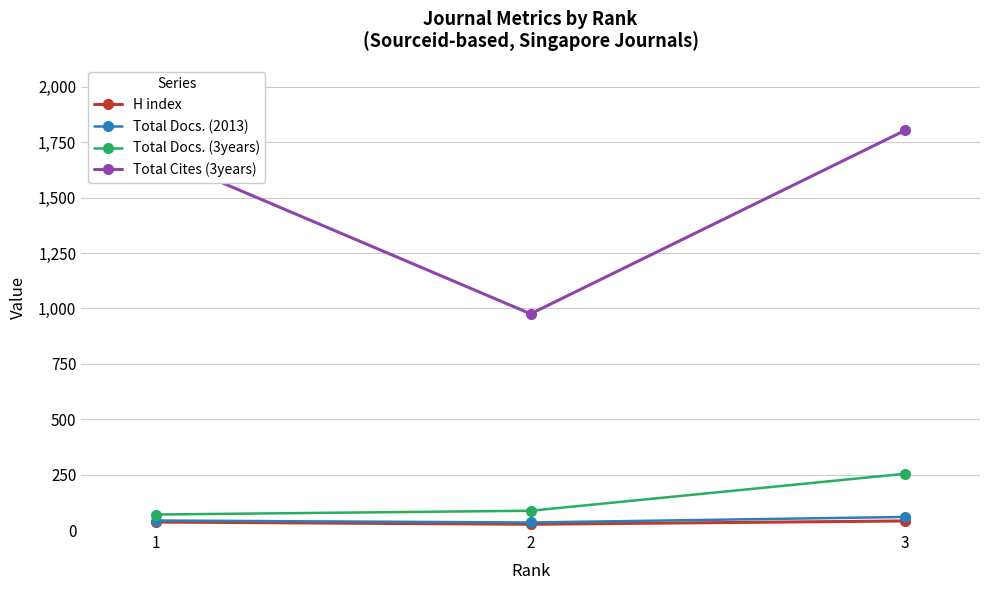

What is the minimum value for H index?

26